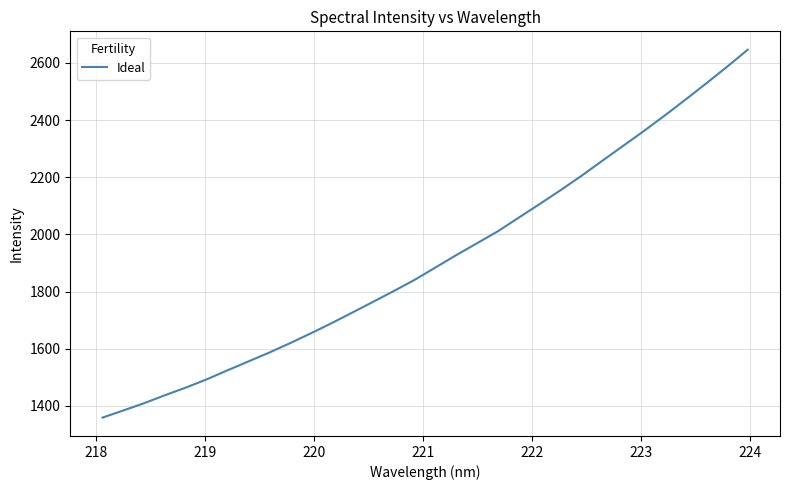

What is the difference between the maximum and minimum values?

1286.9